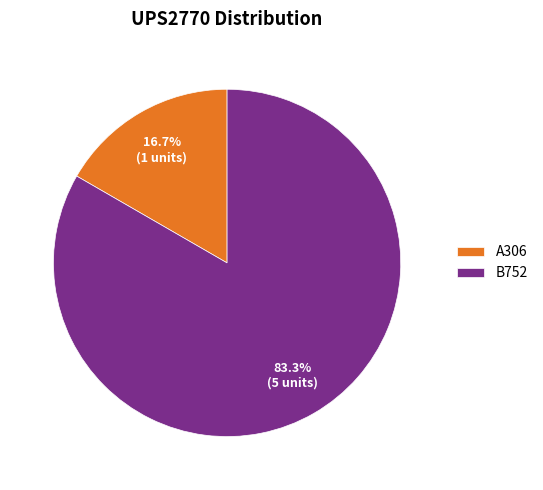

Between A306 and B752, which is larger?

B752